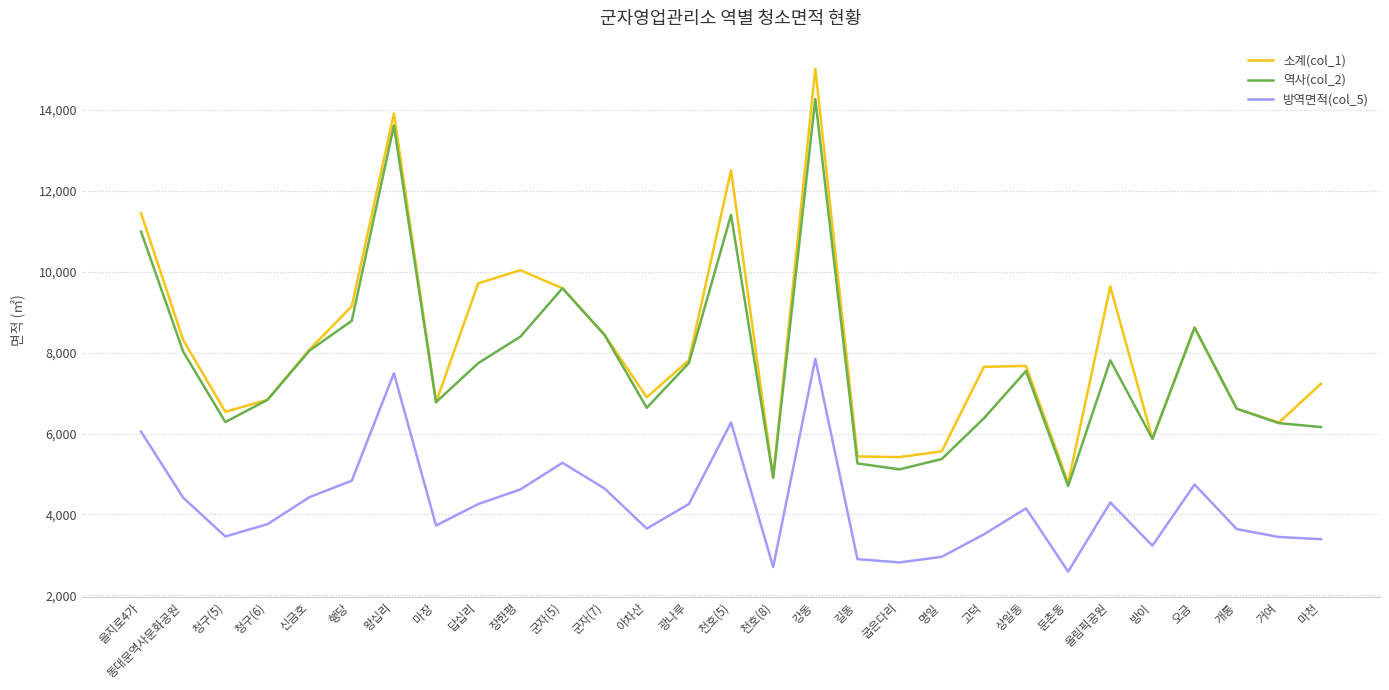

What is the total value across all series at 강동?

37143.1